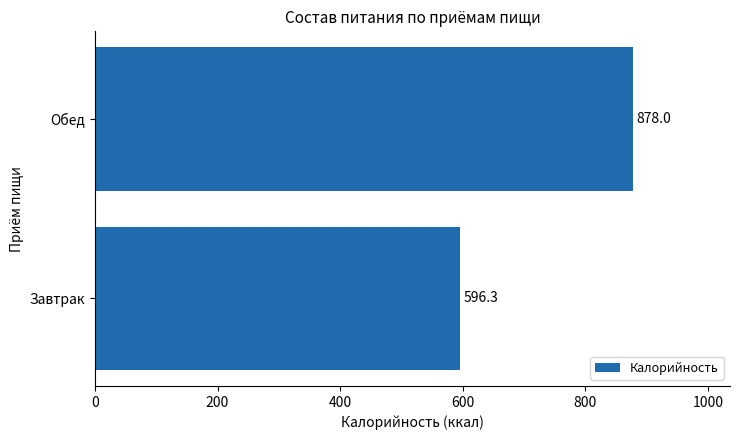

The value at Обед is 408.1. True or false?

False